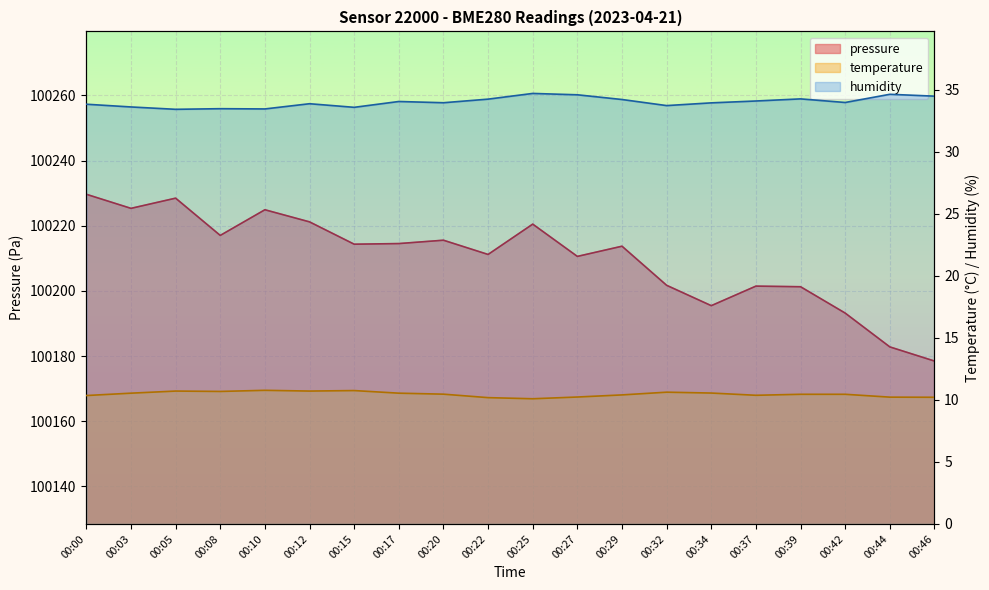

True or false: pressure and humidity cross at least once.

False